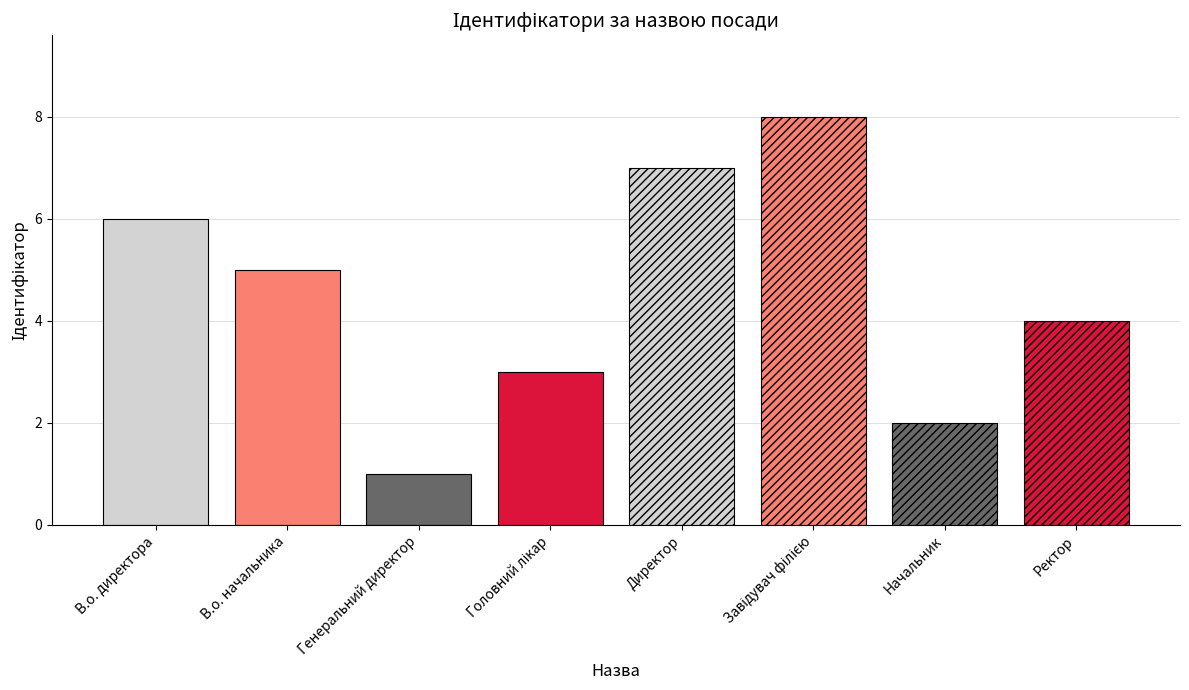

What is the label of the 1st bar from the right?

Ректор